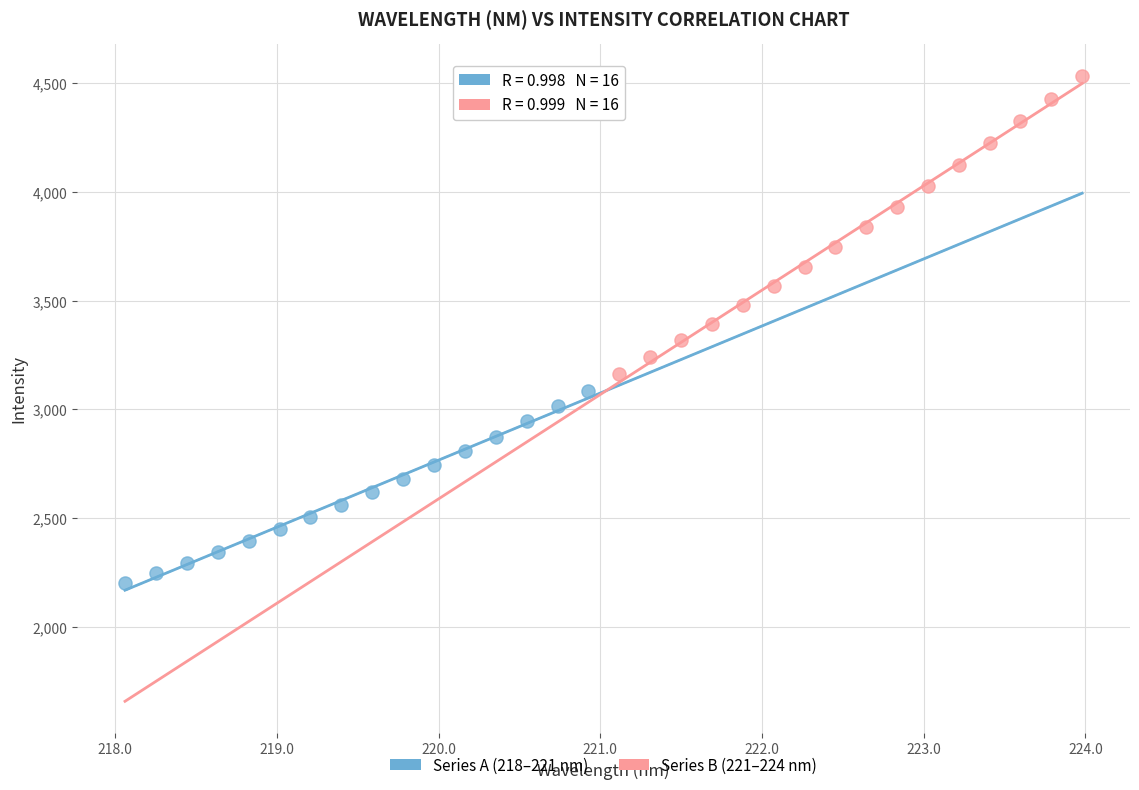

Which series reaches the minimum Y coordinate?

Series A (218–221 nm)